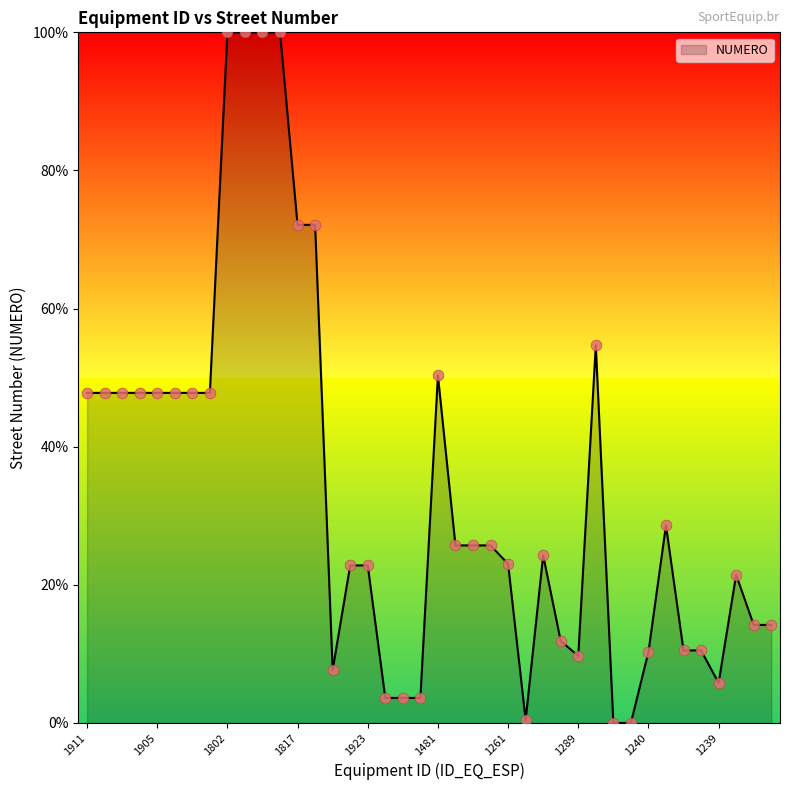

What is the greatest value displayed?

100.0